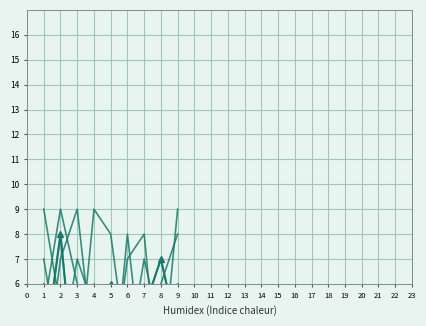

True or false: col_8 has a value of 1 at 2.

True